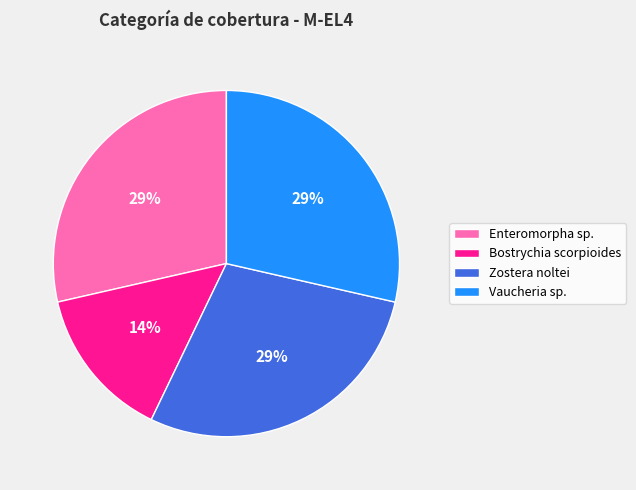

To the nearest percent, what portion does Bostrychia scorpioides represent?

14%